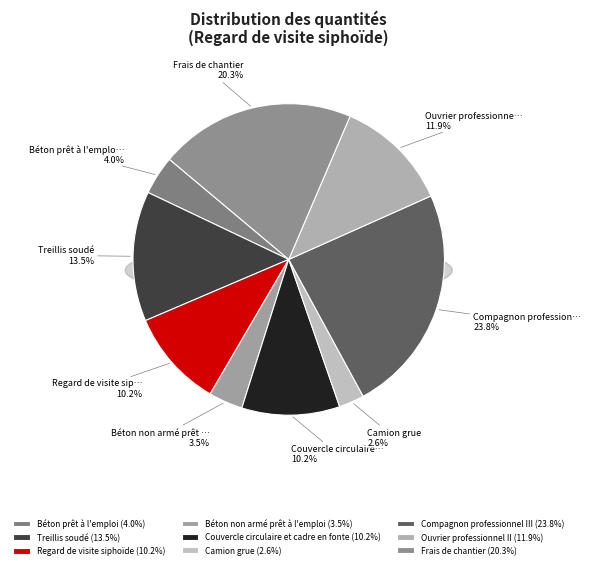

Does any single category account for the majority?

No